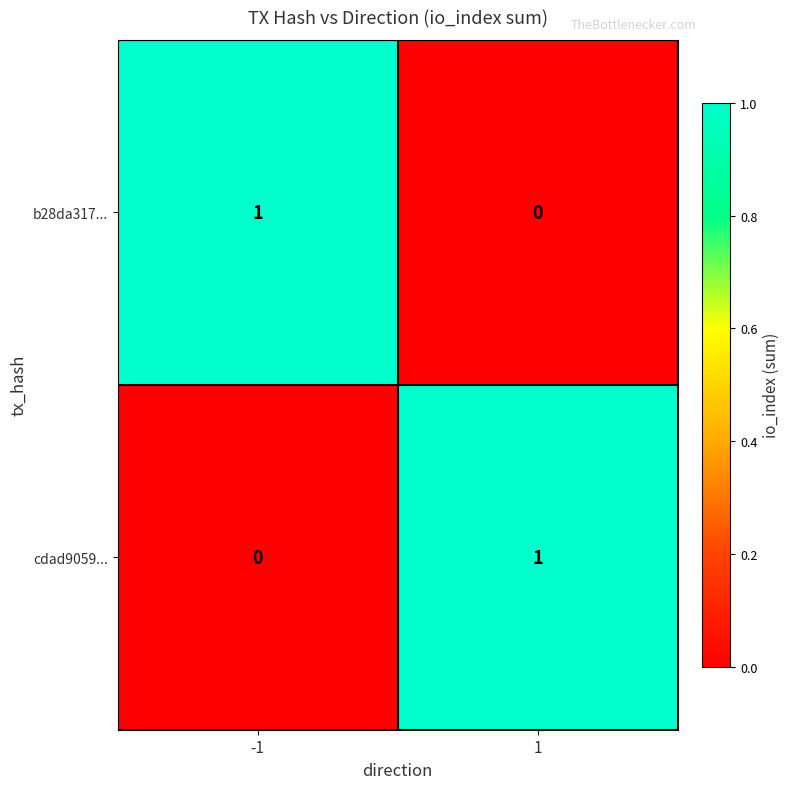

Reading right to left, list all the values displayed in this chart.

b28da317...: 1=0	-1=1
cdad9059...: 1=1	-1=0